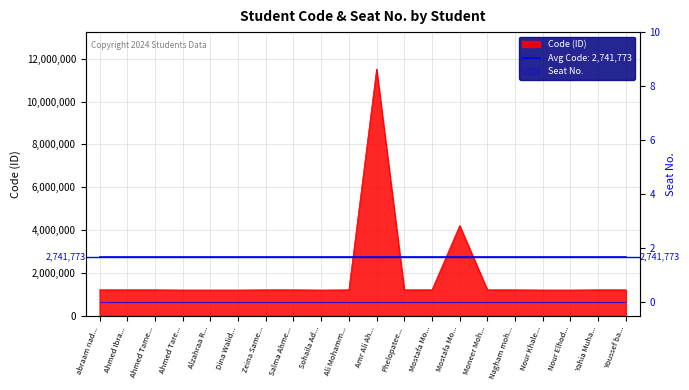

What is the ratio of the value at Ahmed Ibra... to the value at Yahia Muha...?

1.0